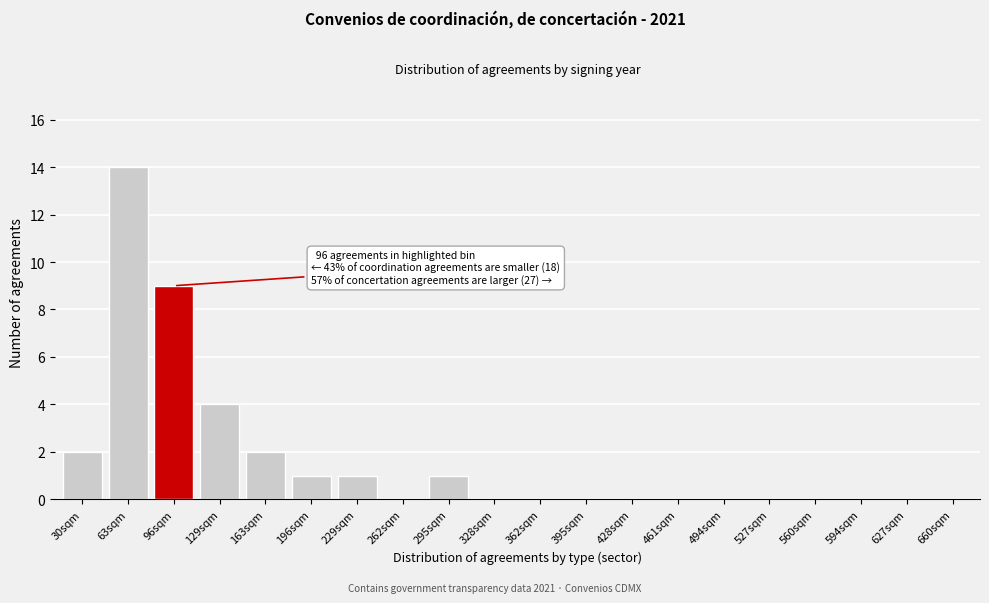

Reading left to right, list all the values displayed in this chart.

30sqm=2	63sqm=14	96sqm=9	129sqm=4	163sqm=2	196sqm=1	229sqm=1	262sqm=0	295sqm=1	328sqm=0	362sqm=0	395sqm=0	428sqm=0	461sqm=0	494sqm=0	527sqm=0	560sqm=0	594sqm=0	627sqm=0	660sqm=0